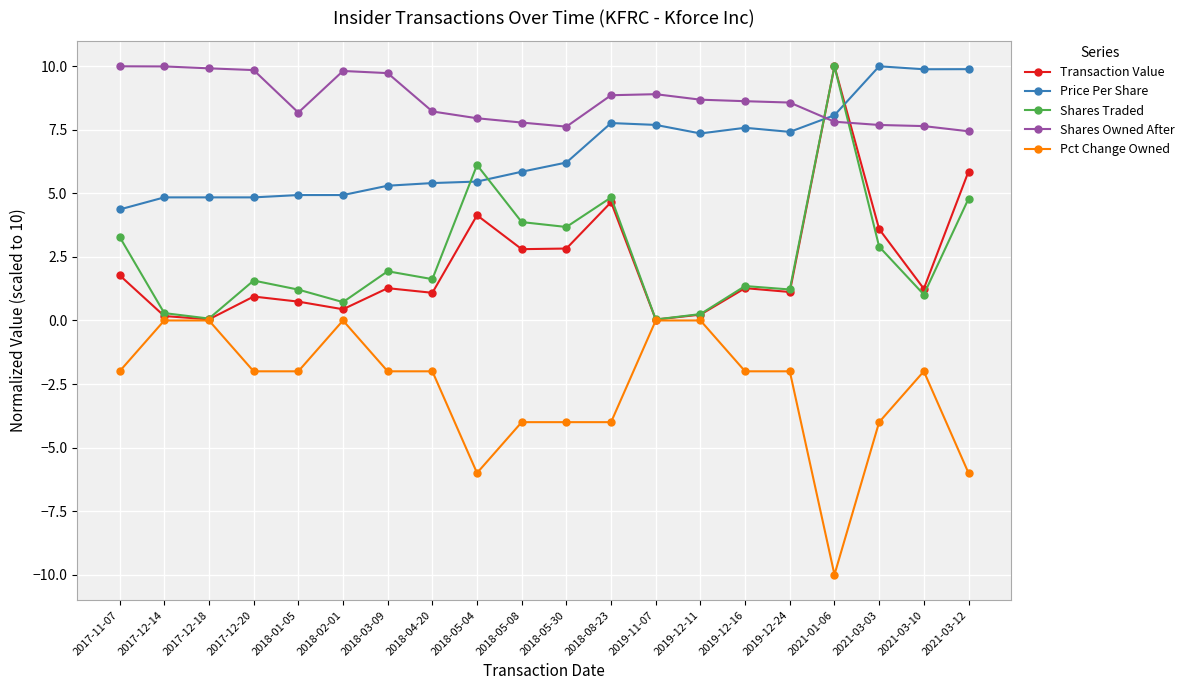

What is the value of the Transaction Value point at the 8th from the left?

1.1